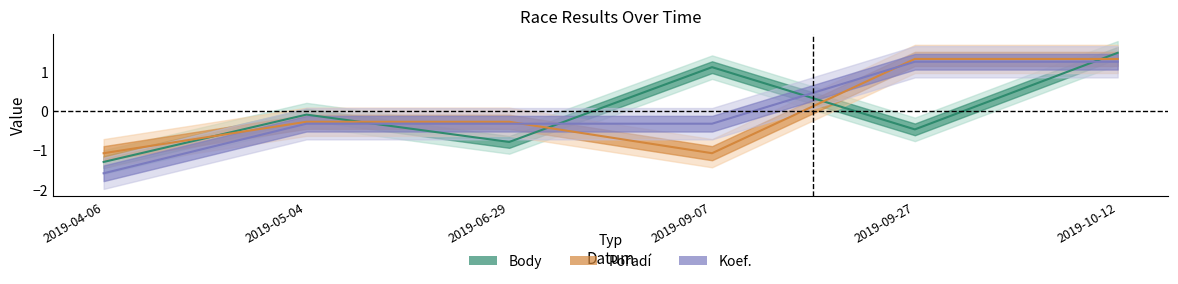

How many data points in Koef. are less than 0?

4